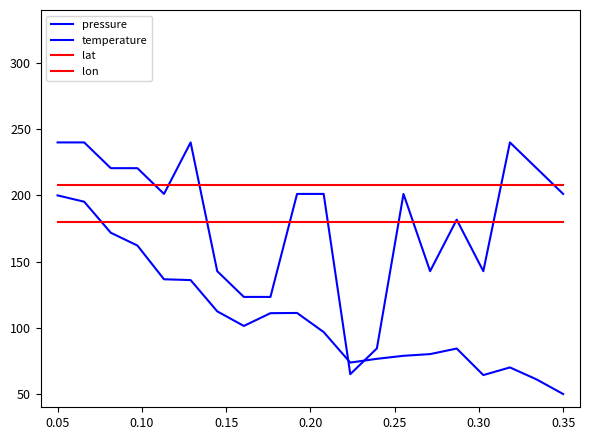

Does the chart display data point markers on the line(s)?

No